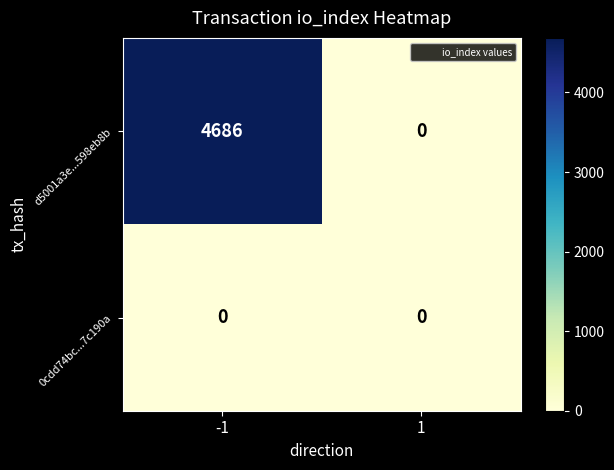

What is the total value across all series at -1?

4686